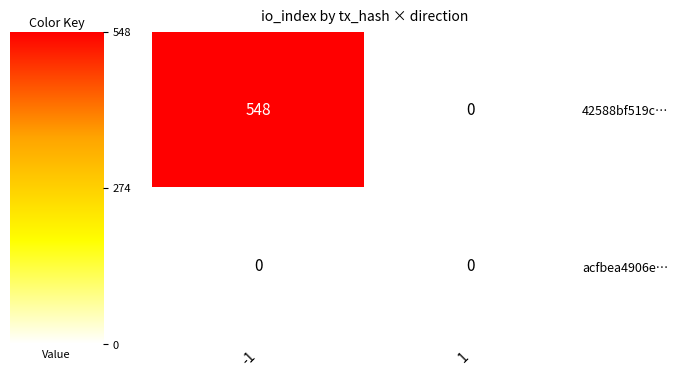

Which series has the largest range (max minus min)?

42588bf519c…